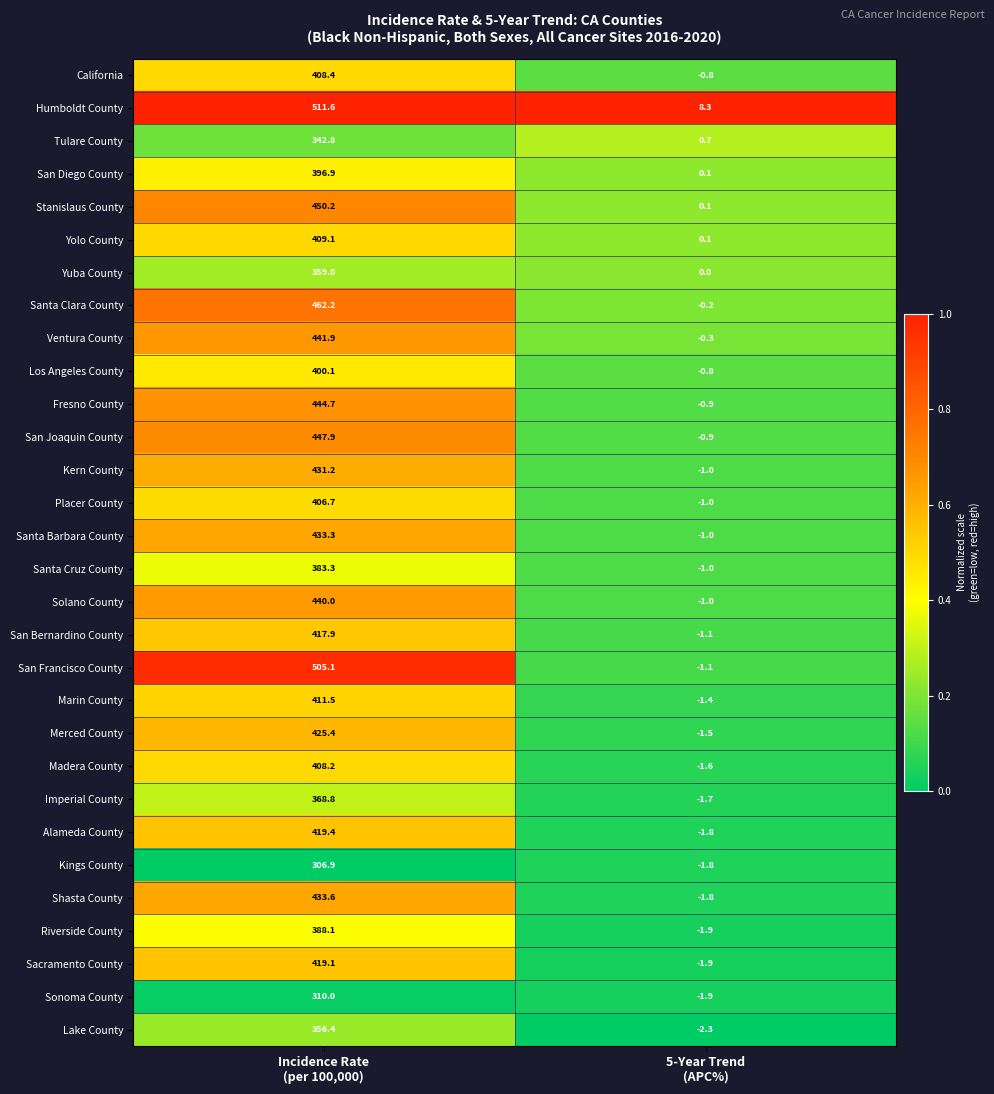

Rank the series by their maximum value, from lowest to highest.

Kings County, Sonoma County, Tulare County, Lake County, Yuba County, Imperial County, Santa Cruz County, Riverside County, San Diego County, Los Angeles County, Placer County, Madera County, California, Yolo County, Marin County, San Bernardino County, Sacramento County, Alameda County, Merced County, Kern County, Santa Barbara County, Shasta County, Solano County, Ventura County, Fresno County, San Joaquin County, Stanislaus County, Santa Clara County, San Francisco County, Humboldt County